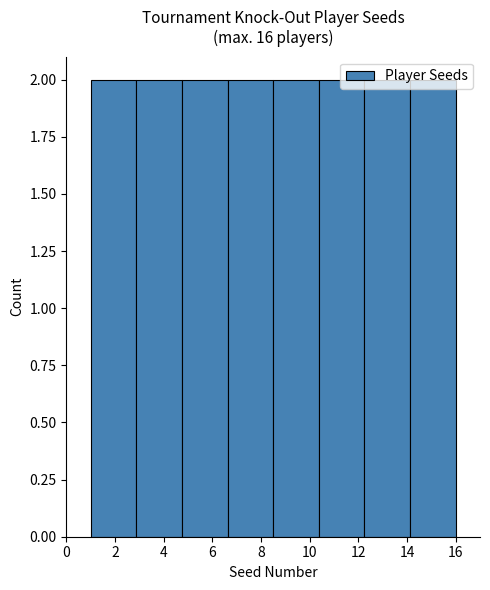

What is the height of the bar covering 12.2 to 14.2 on the x-axis? Neither the bar edges nor the heights are printed on the chart, so give them approximately, as read against the axes.

2